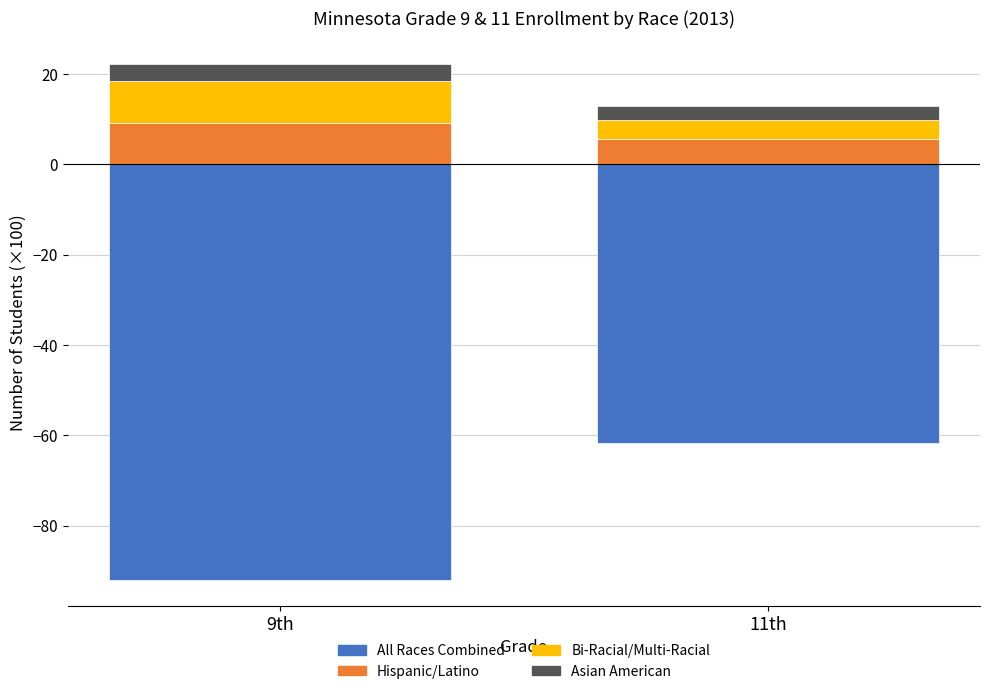

What is the value of the Asian American bar at the 2nd from the left?

3.1